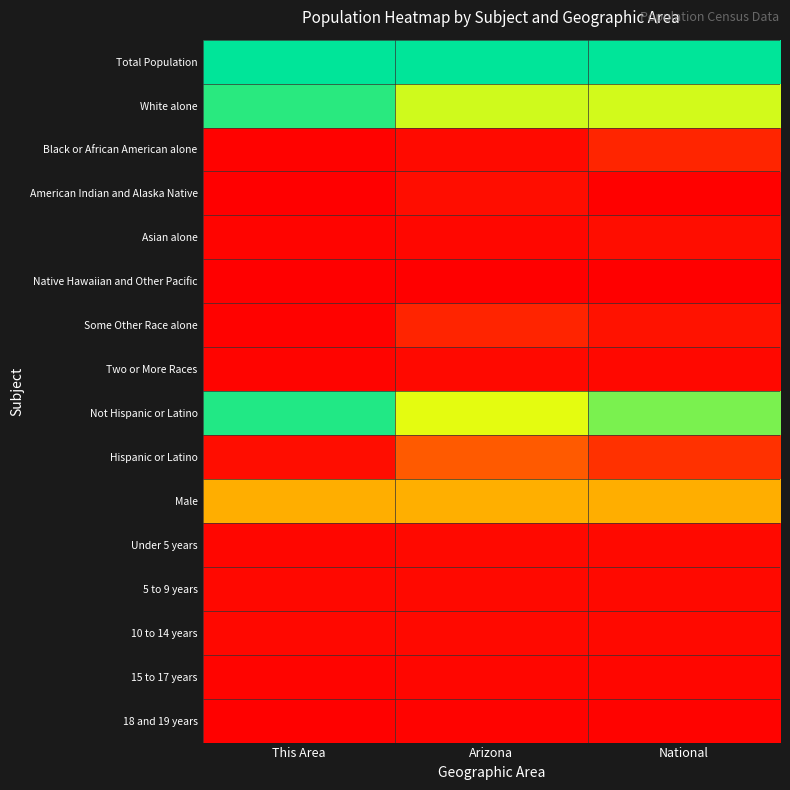

Reading left to right, list all the values displayed in this chart.

Total Population: This Area=1.0	Arizona=1.0	National=1.0
White alone: This Area=0.9	Arizona=0.7	National=0.7
Black or African American alone: This Area=0.0	Arizona=0.0	National=0.1
American Indian and Alaska Native: This Area=0.0	Arizona=0.0	National=0.0
Asian alone: This Area=0.0	Arizona=0.0	National=0.0
Native Hawaiian and Other Pacific: This Area=0.0	Arizona=0.0	National=0.0
Some Other Race alone: This Area=0.0	Arizona=0.1	National=0.1
Two or More Races: This Area=0.0	Arizona=0.0	National=0.0
Not Hispanic or Latino: This Area=1.0	Arizona=0.7	National=0.8
Hispanic or Latino: This Area=0.0	Arizona=0.3	National=0.2
Male: This Area=0.5	Arizona=0.5	National=0.5
Under 5 years: This Area=0.0	Arizona=0.0	National=0.0
5 to 9 years: This Area=0.0	Arizona=0.0	National=0.0
10 to 14 years: This Area=0.0	Arizona=0.0	National=0.0
15 to 17 years: This Area=0.0	Arizona=0.0	National=0.0
18 and 19 years: This Area=0.0	Arizona=0.0	National=0.0